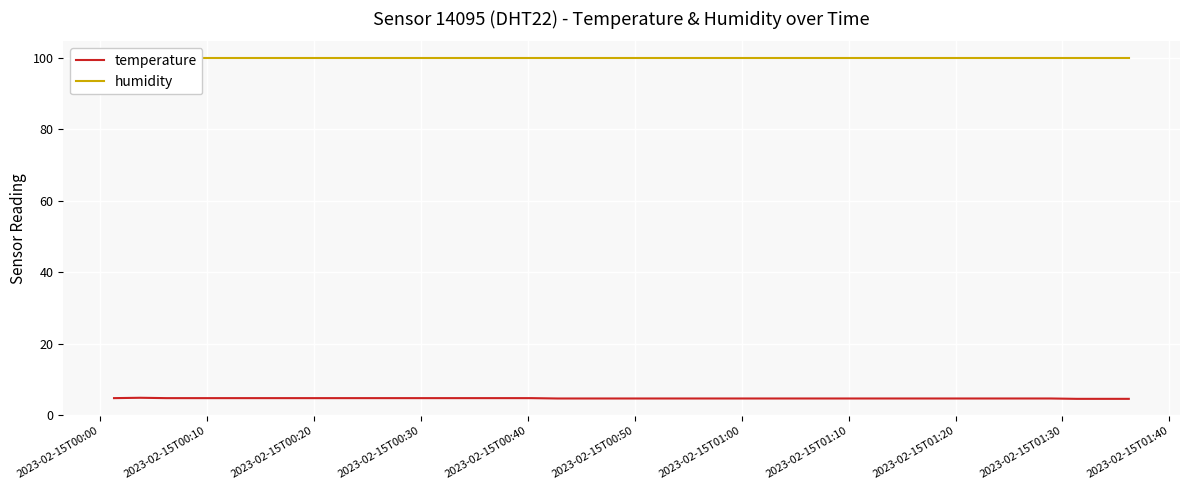

What is the lowest value of the temperature series?

4.5